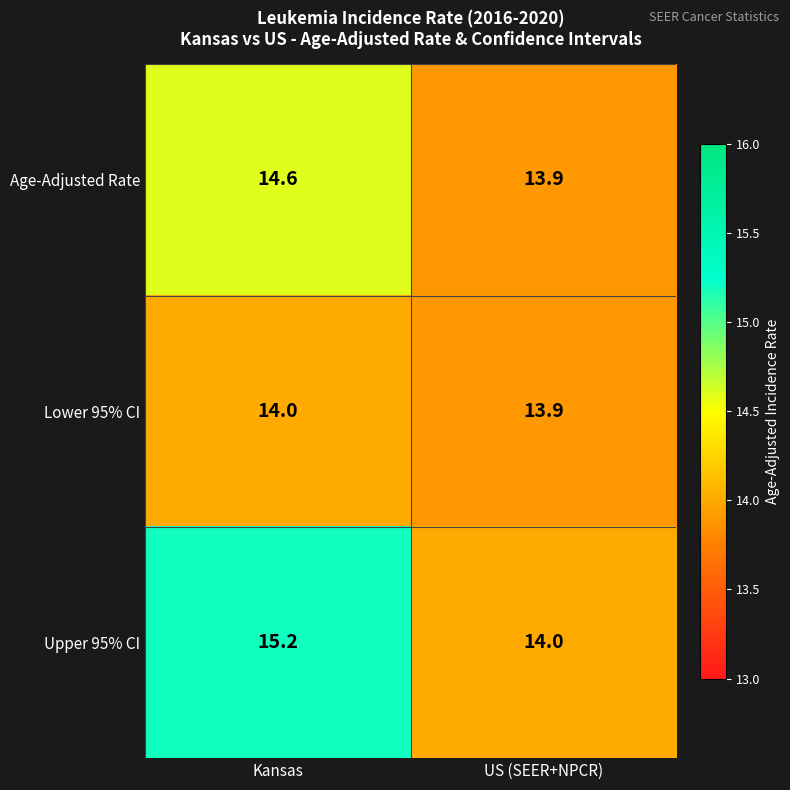

List the series in order of their peak value, lowest first.

Lower 95% CI, Age-Adjusted Rate, Upper 95% CI